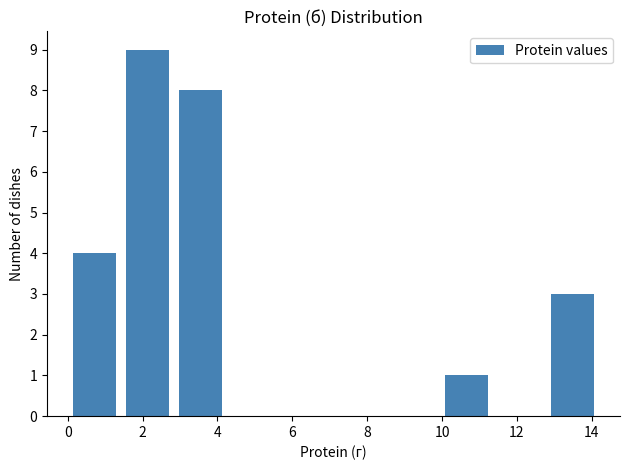

How tall is the bar that spans 0.00 to 1.42 on the x-axis? Neither the bar edges nor the heights are printed on the chart, so give them approximately, as read against the axes.

4